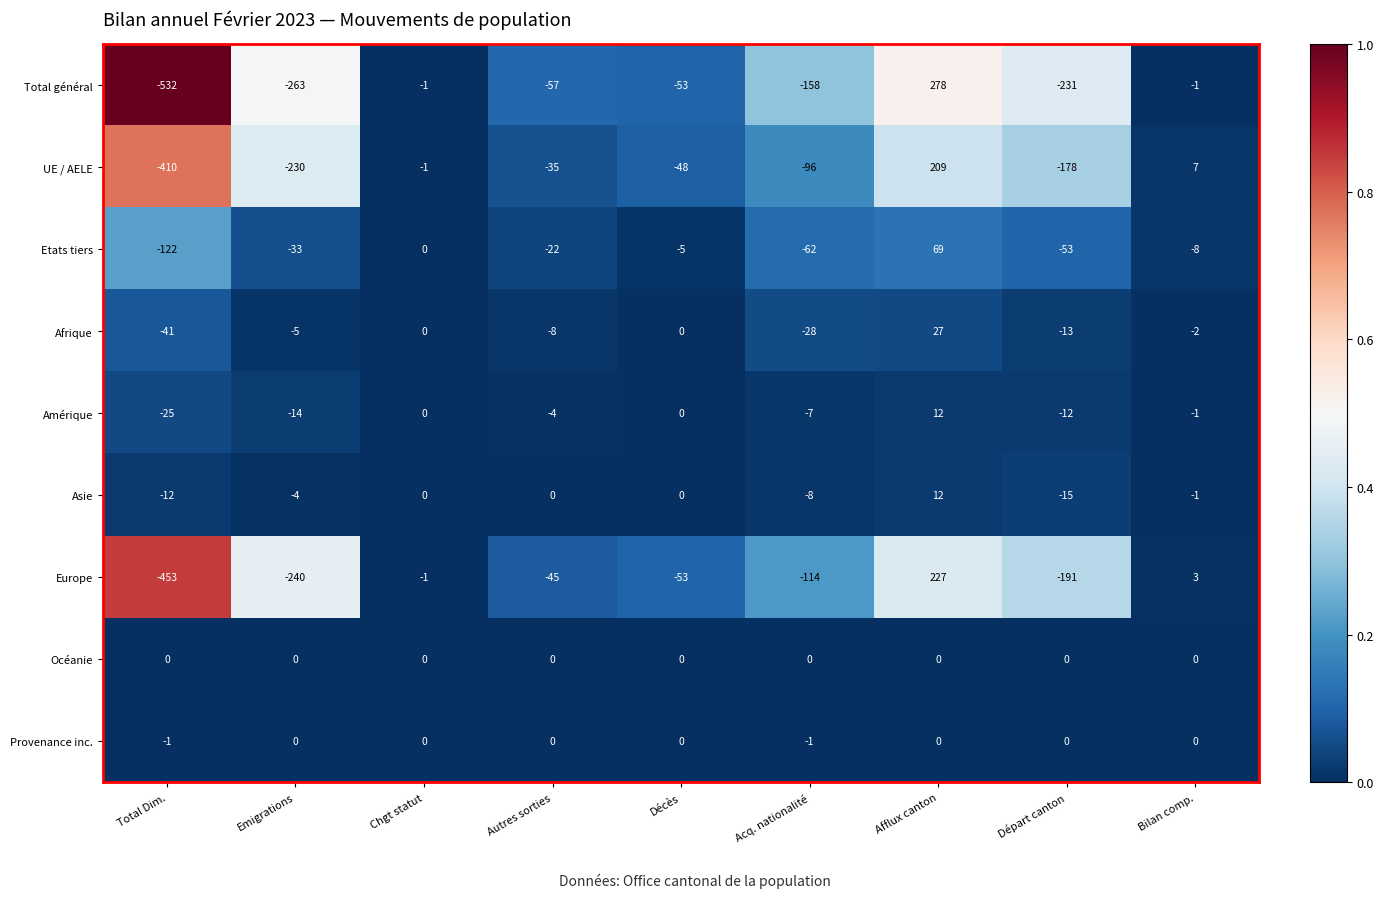

The Amérique series shows -44 at Total Dim.. True or false?

False